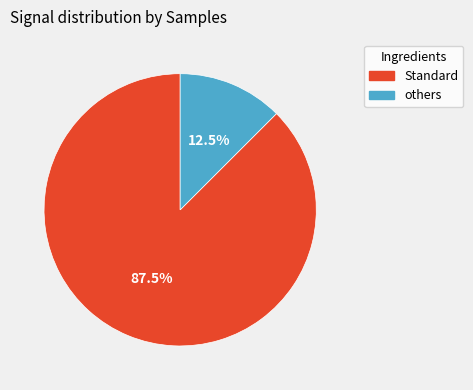

How many segments does this pie chart have?

2